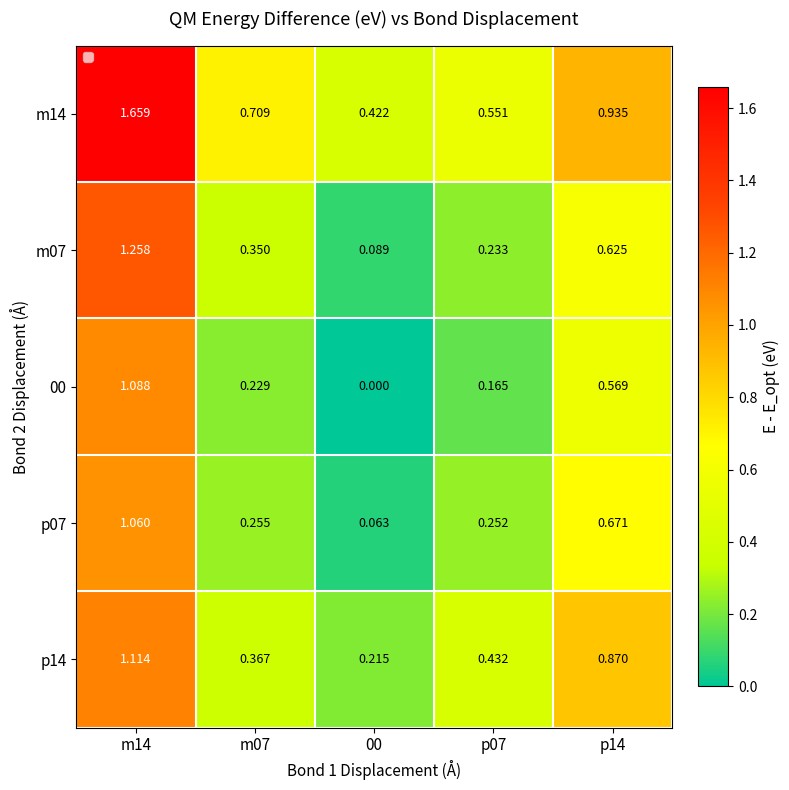

Between m07 and 00, which series saw the biggest shift?

m14